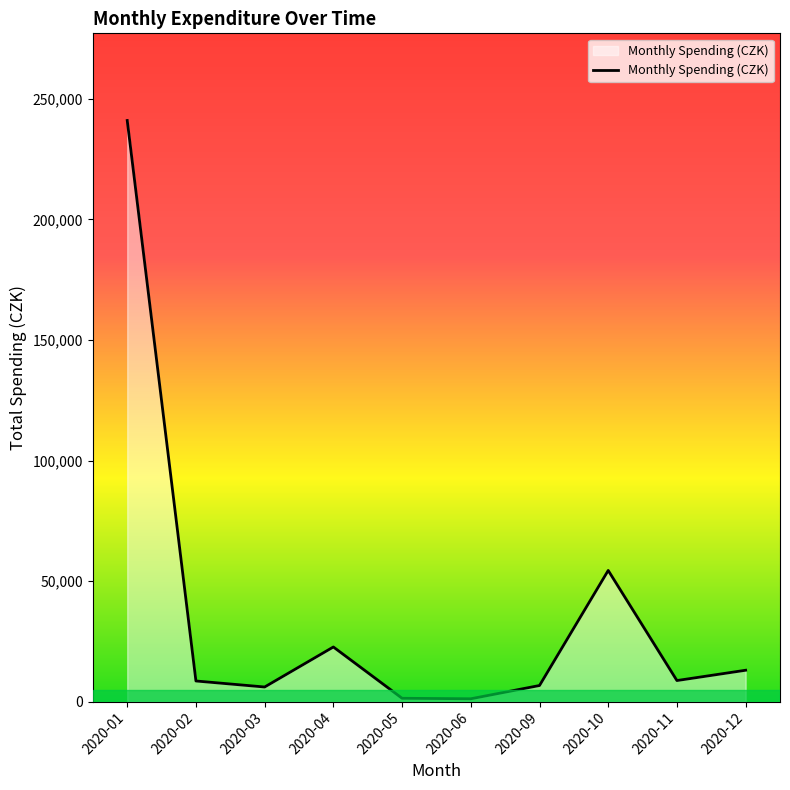

Which has a higher value, 2020-04 or 2020-06?

2020-04